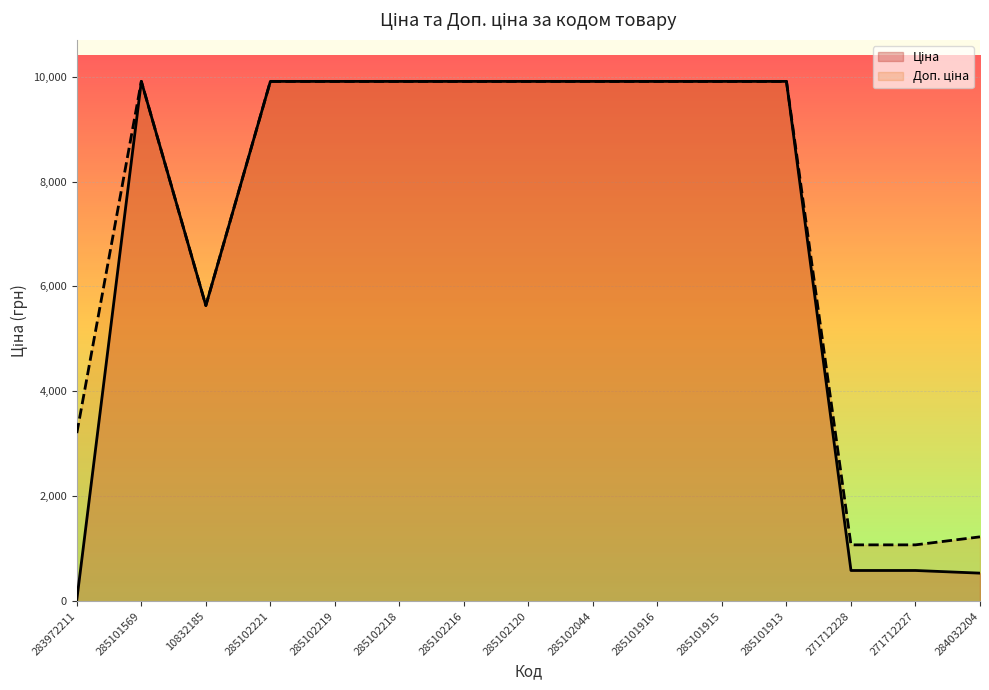

How many values in the Доп. ціна series exceed 9908?

10